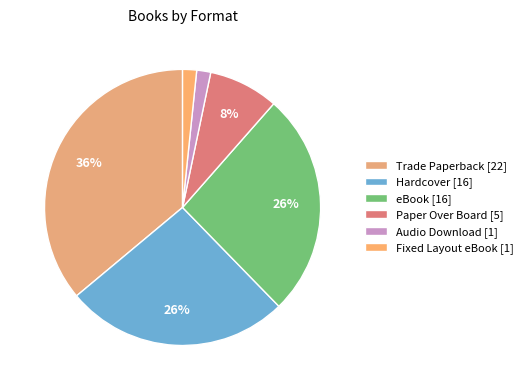

To the nearest percent, what is the combined percentage of Trade Paperback and Hardcover?

62%